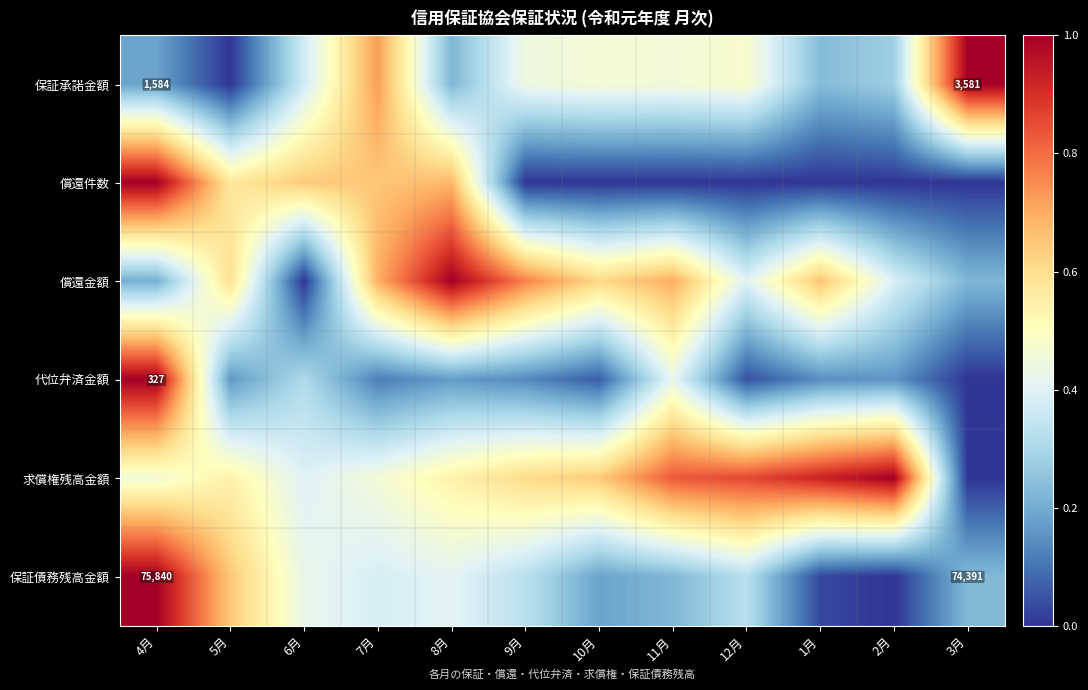

Which category has the highest value in the 求償権残高金額 series?

2月